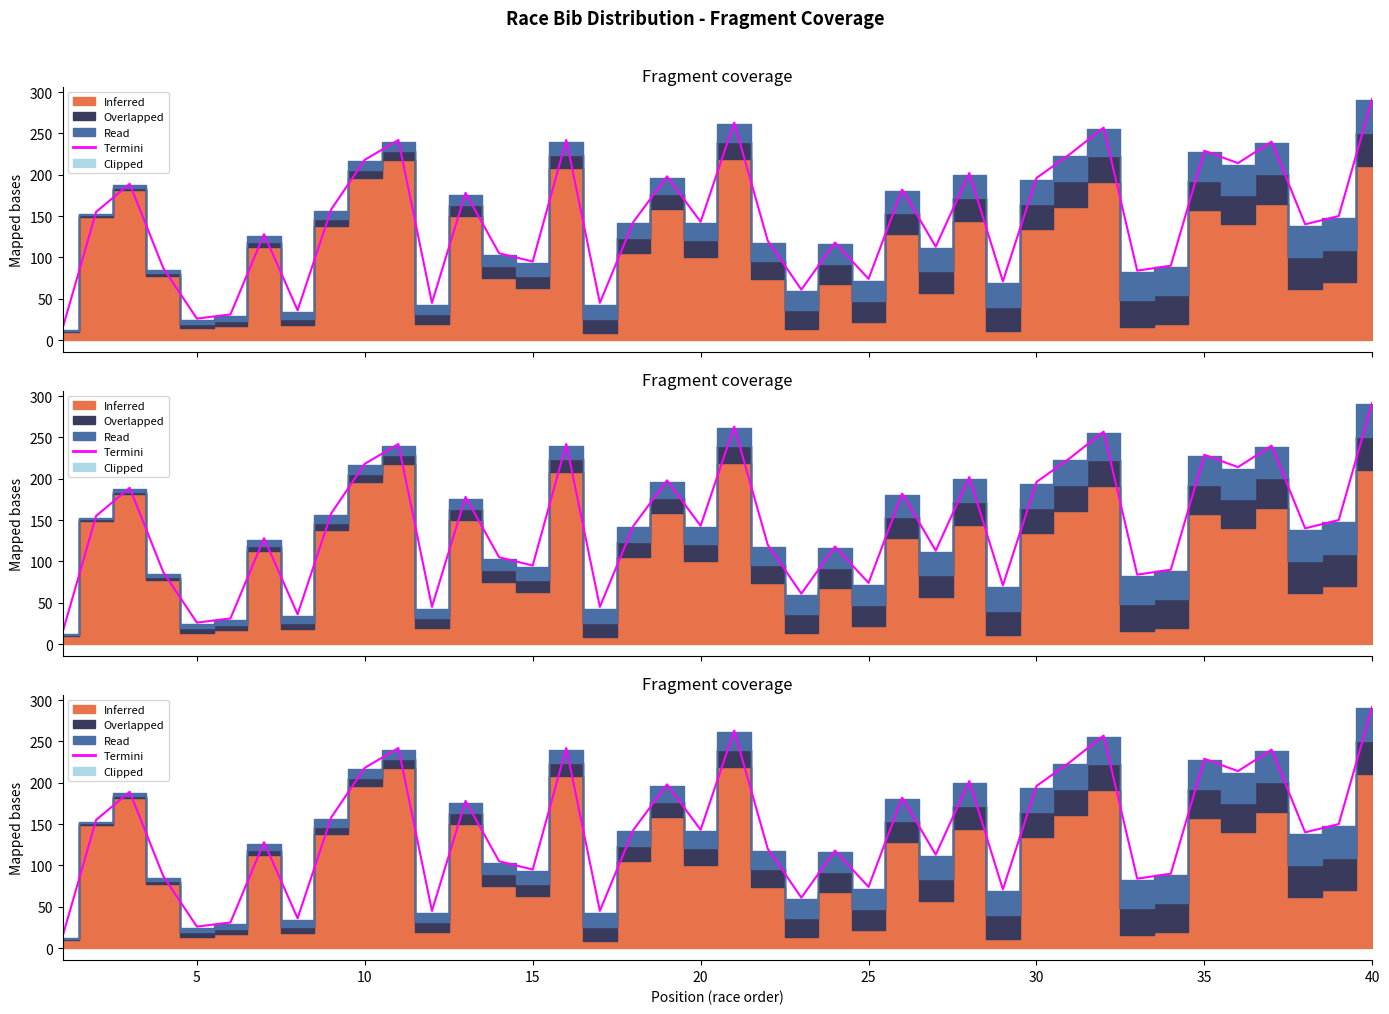

Reading left to right, list all the values displayed in this chart.

14	155	189	87	26	31	128	36	158	218	242	45	178	105	95	242	45	143	198	143	263	120	61	118	74	182	113	202	71	196	225	257	84	90	229	214	240	140	150	292